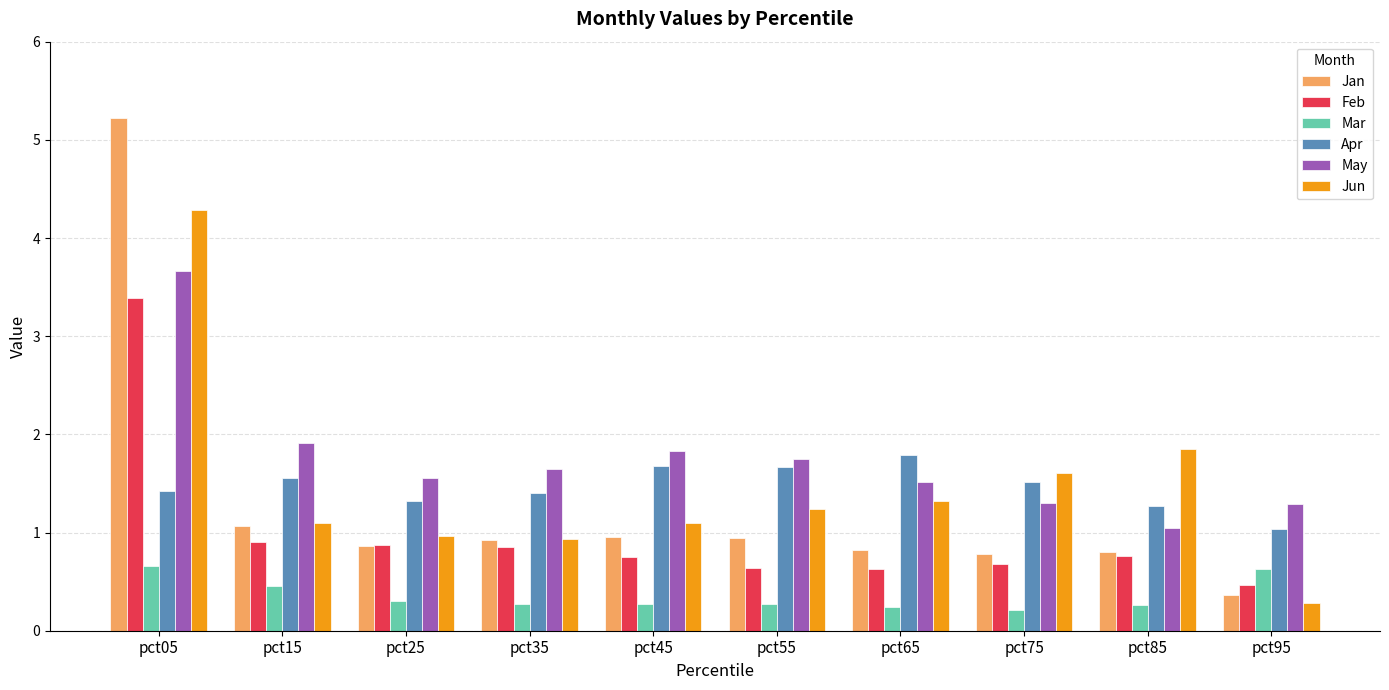

At which label is Apr closest to 1?

pct95